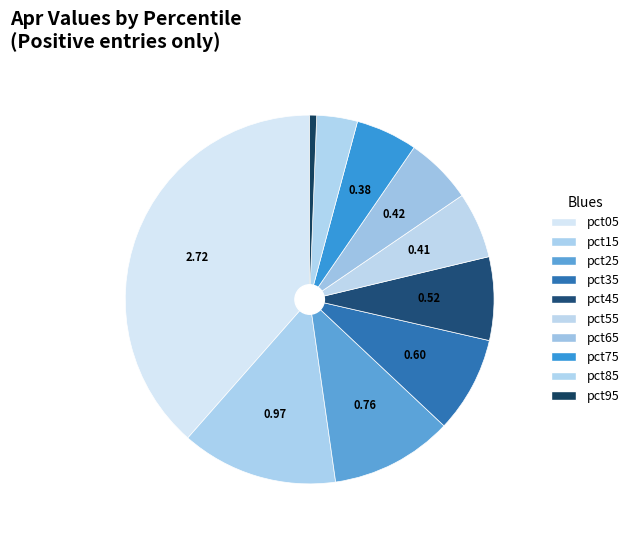

Count the number of slices in the pie.

10